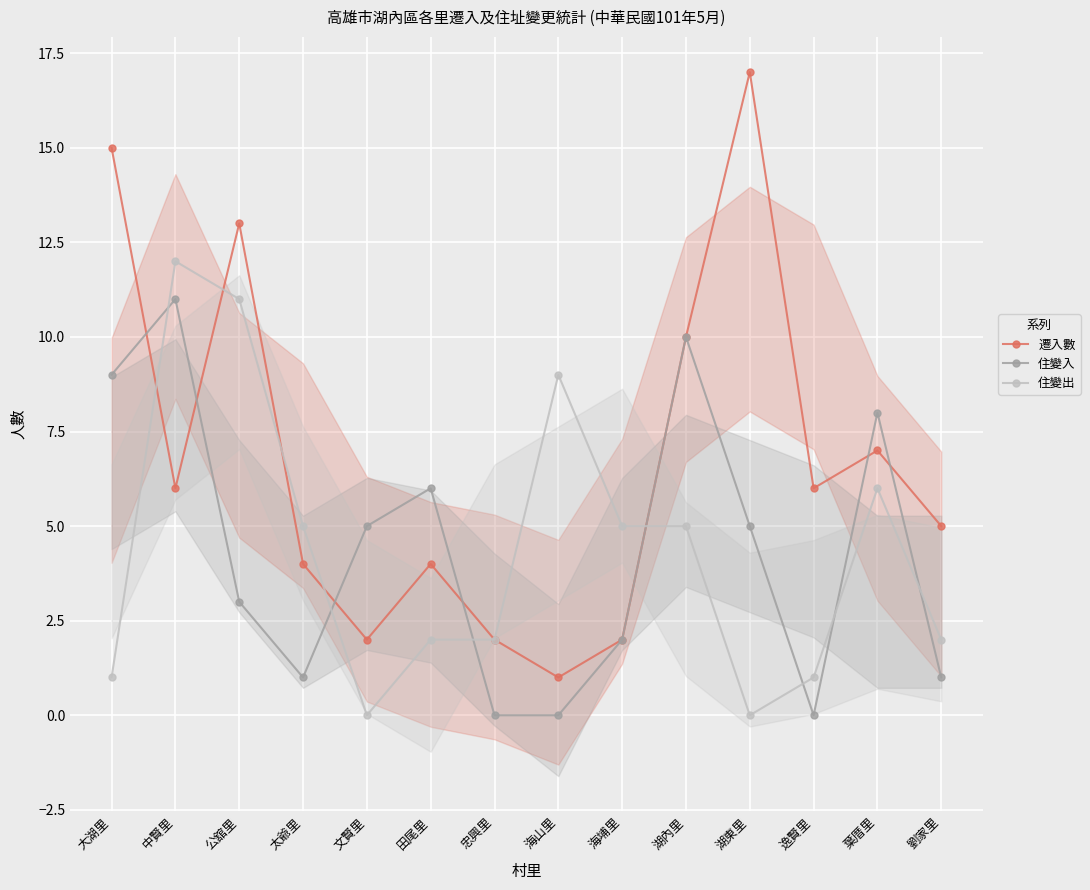

What is the label of the 3rd point from the right?

逸賢里